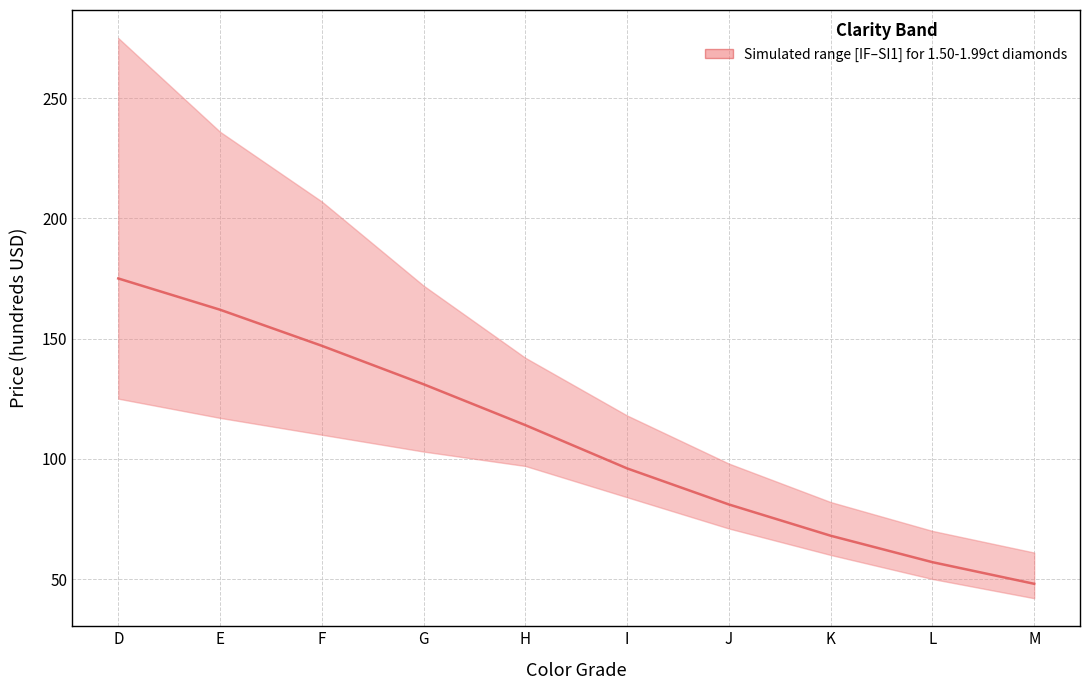

Reading left to right, transcribe all the data shown in this chart.

D=175	E=162	F=147	G=131	H=114	I=96	J=81	K=68	L=57	M=48